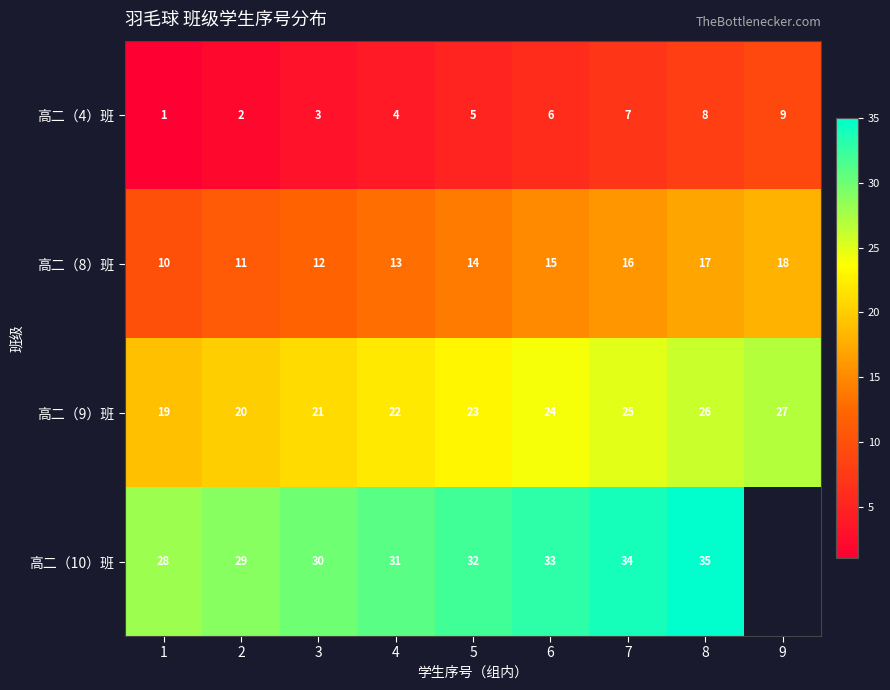

At how many categories does at least one series exceed 11?

9